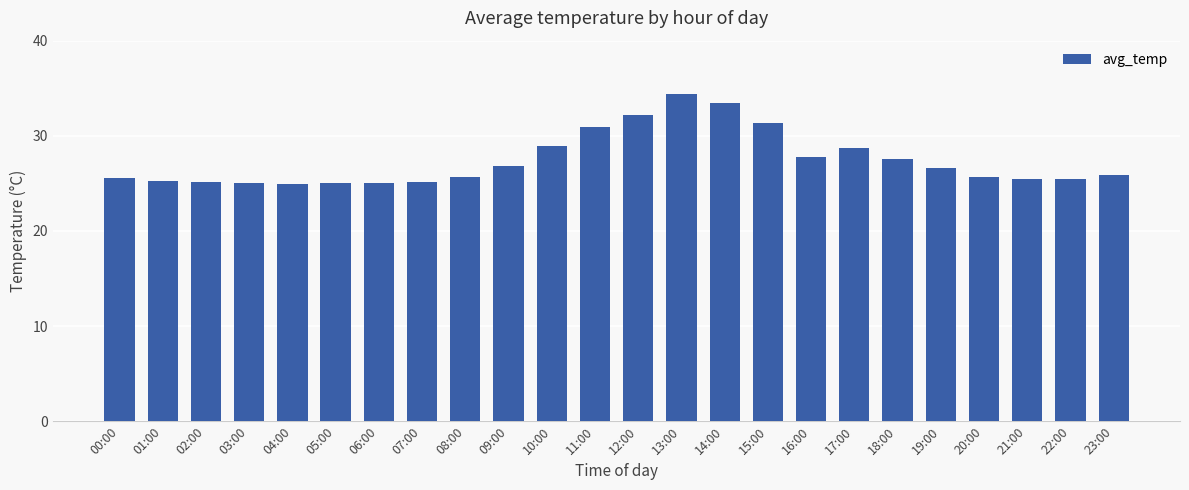

Is it true that the value at 19:00 is 7.0?

False